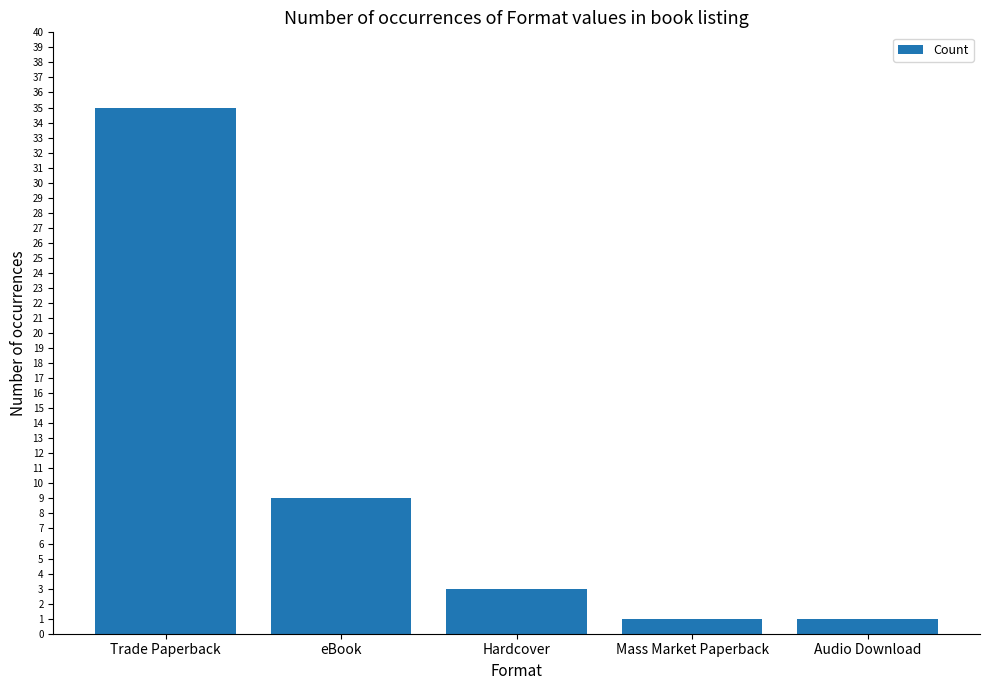

Is it true that the value at Hardcover is 3?

True